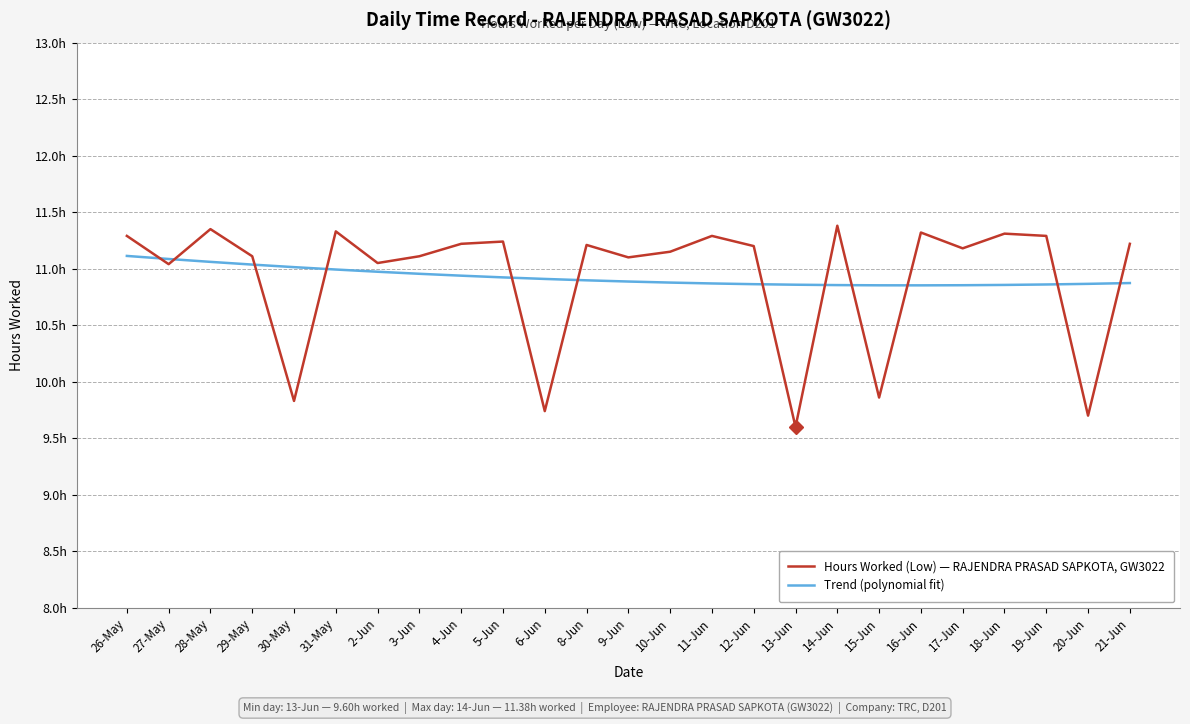

Between 15-Jun and 17-Jun, which is larger?

17-Jun